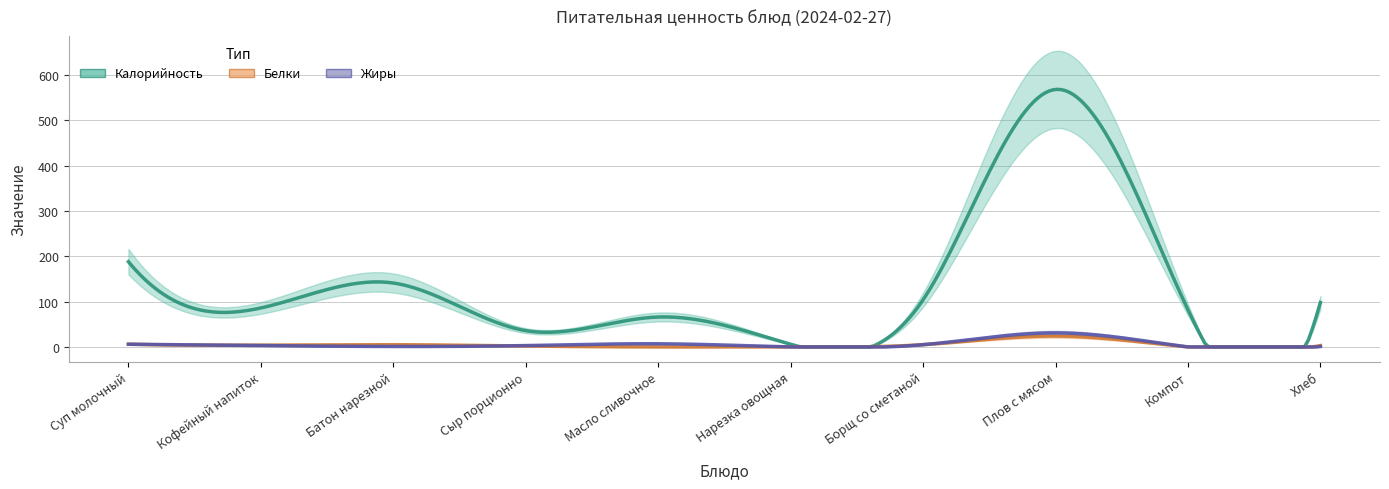

Where is Жиры nearest to the value 15?

Масло сливочное